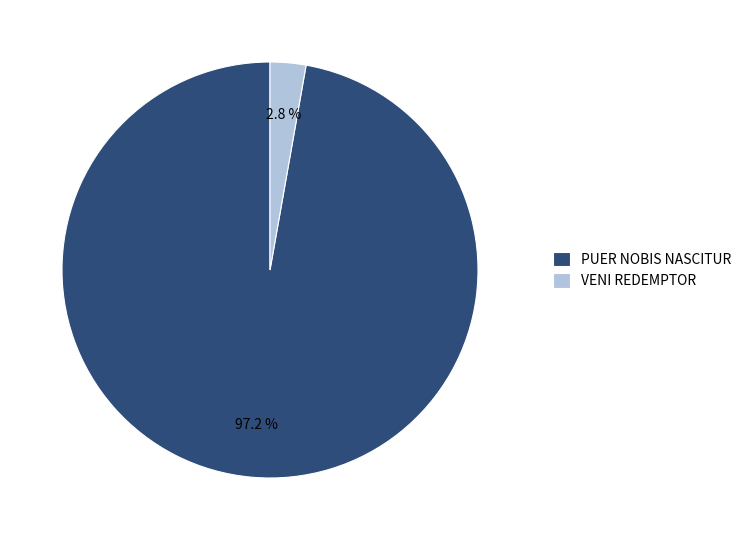

Is the sum of VENI REDEMPTOR and PUER NOBIS NASCITUR greater than half?

Yes